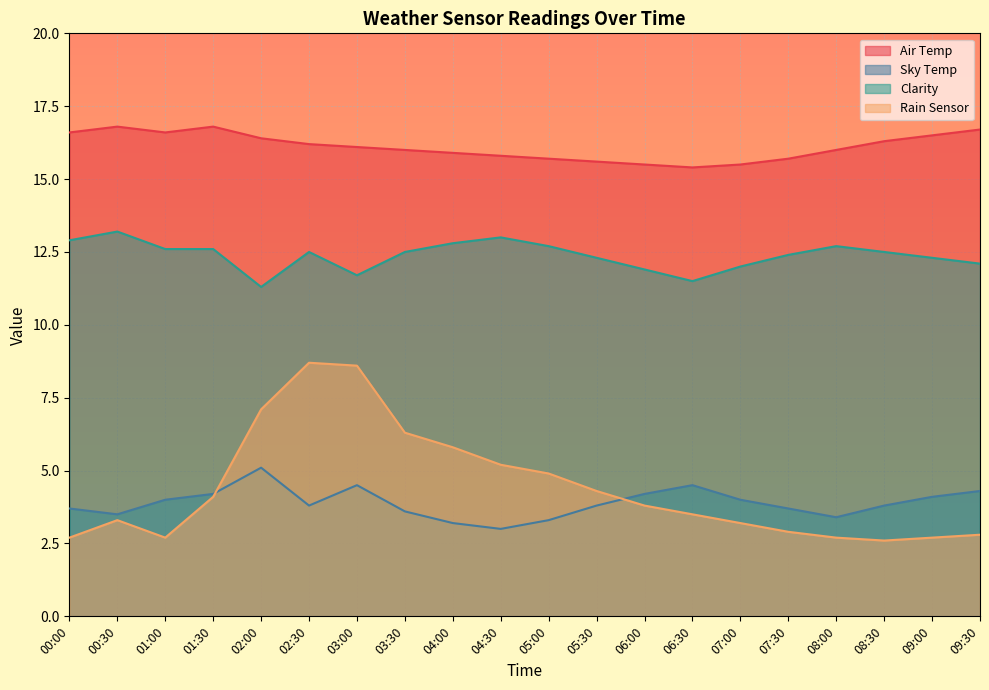

Where is the first local minimum for Sky Temp?

00:30